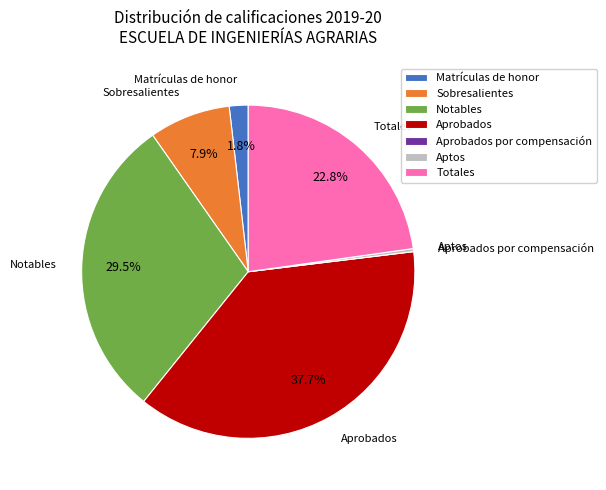

Does any single category account for the majority?

No